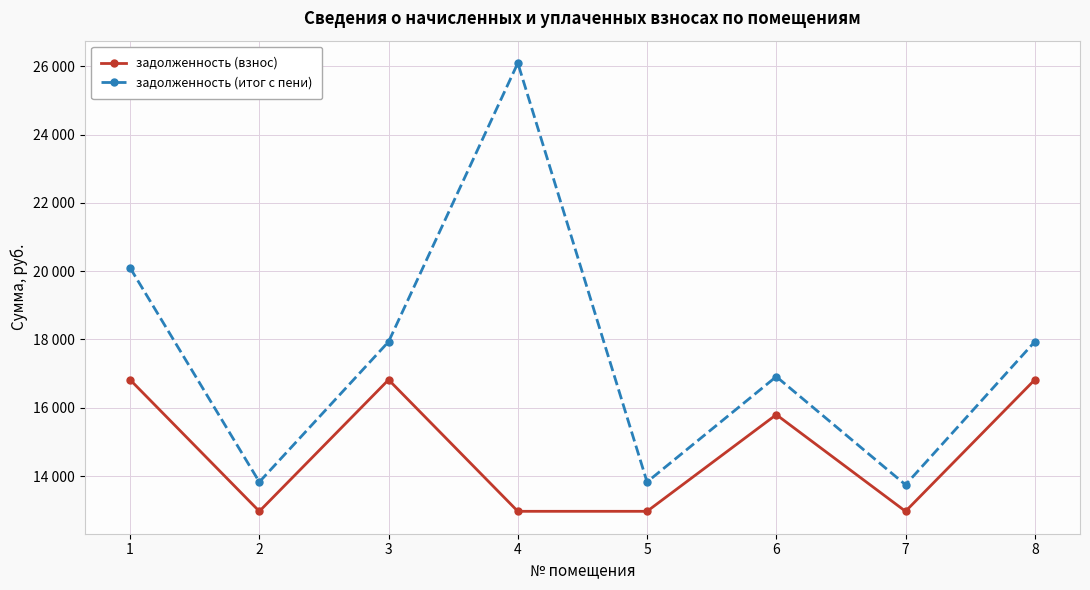

At which category does задолженность (итог с пени) reach its first local valley?

2